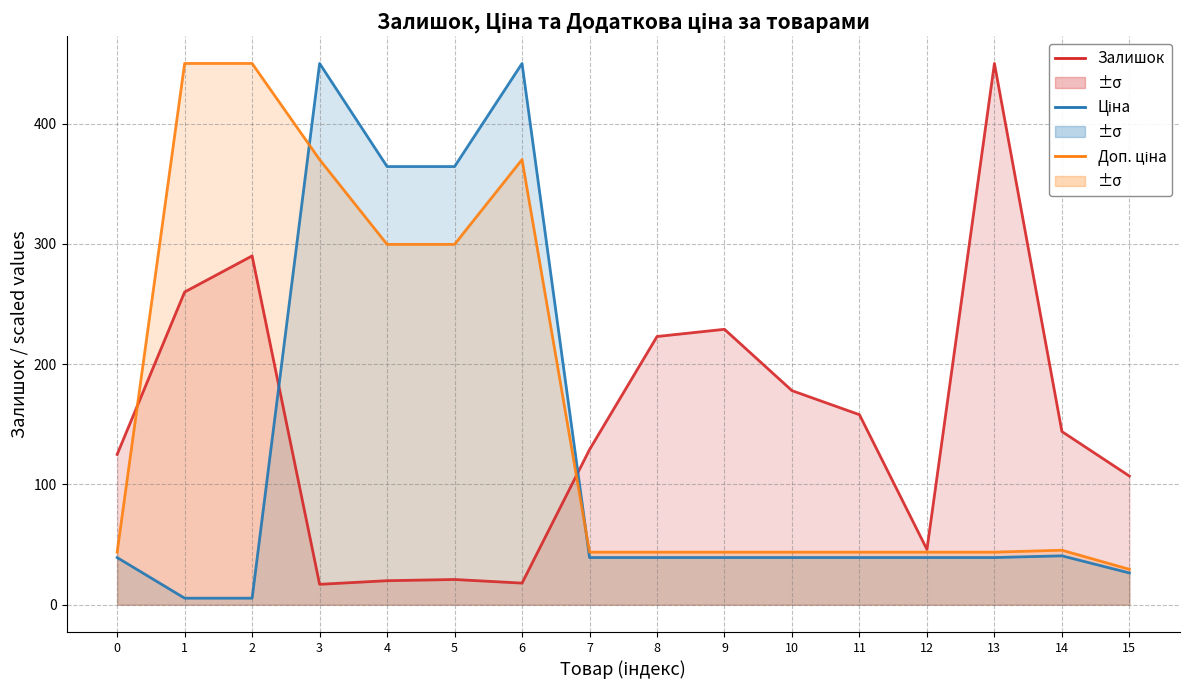

How many interior local peaks does the Ціна (scaled) series have?

3